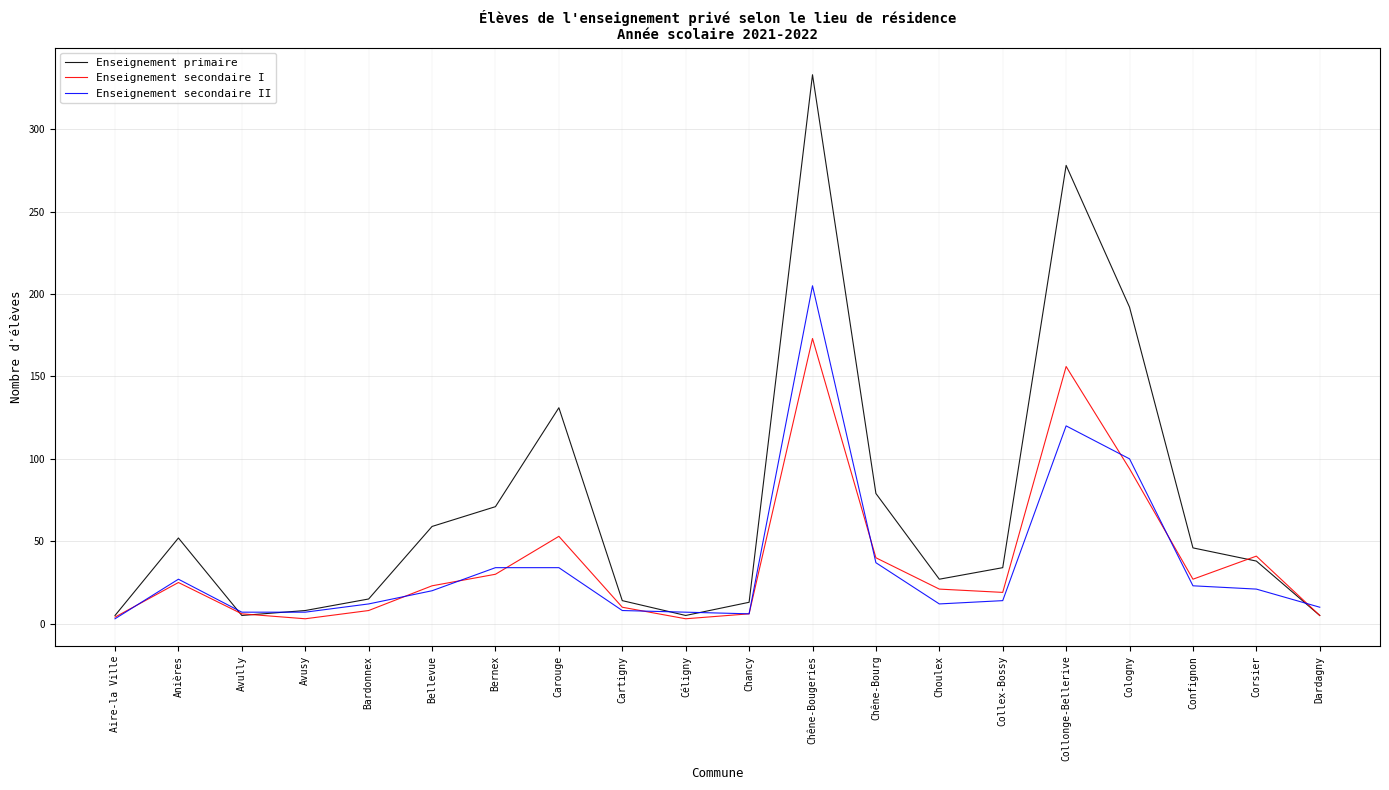

What are all the series names shown in the legend?

Enseignement primaire, Enseignement secondaire I, Enseignement secondaire II